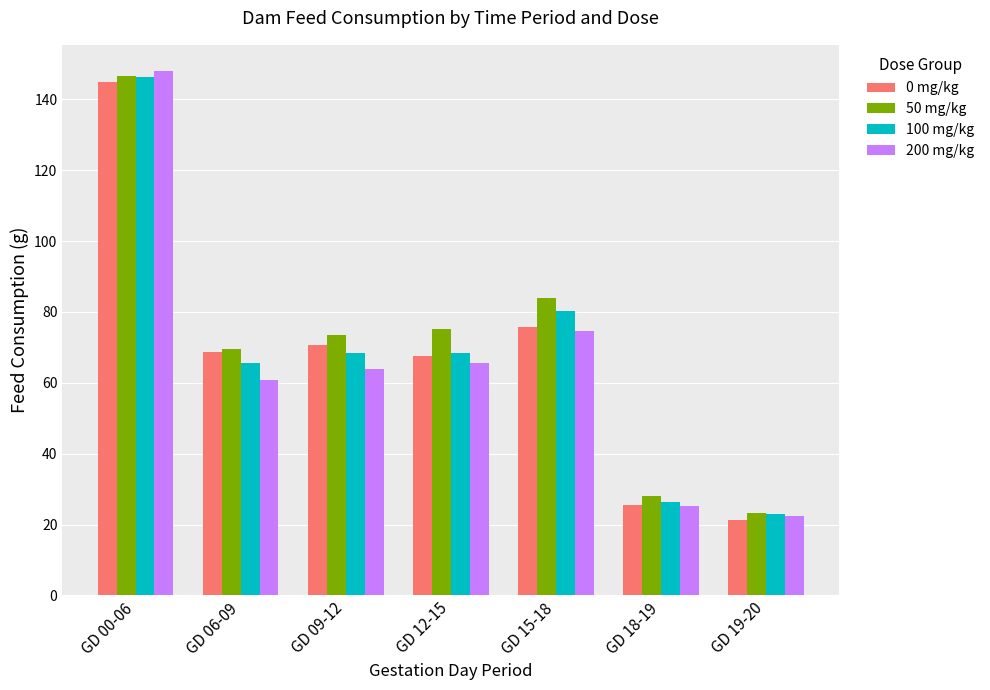

What are all the series names shown in the legend?

0 mg/kg, 50 mg/kg, 100 mg/kg, 200 mg/kg